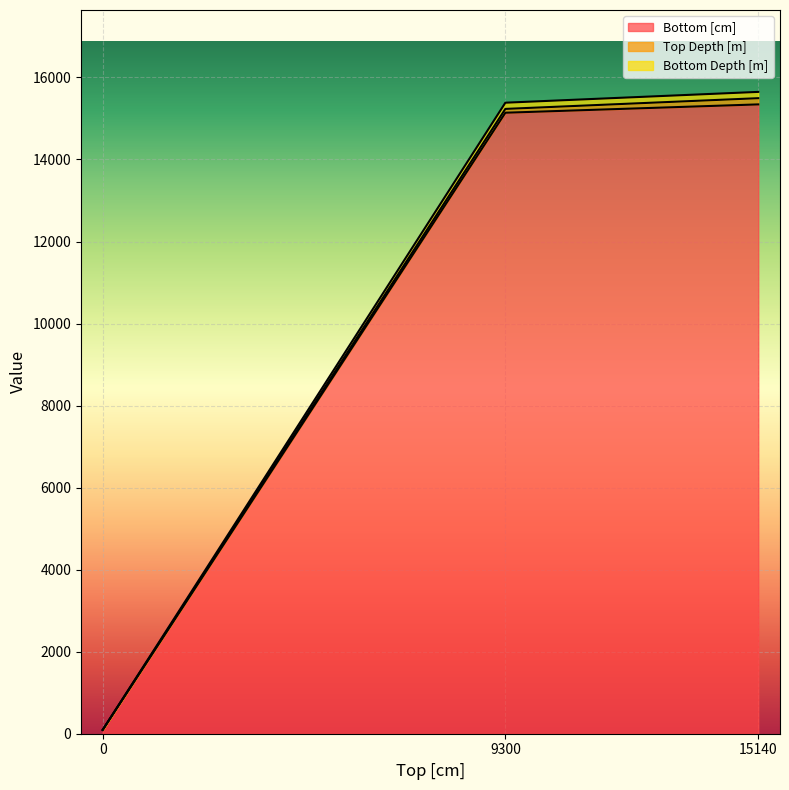

At which label is Bottom [cm] closest to 7718?

9300